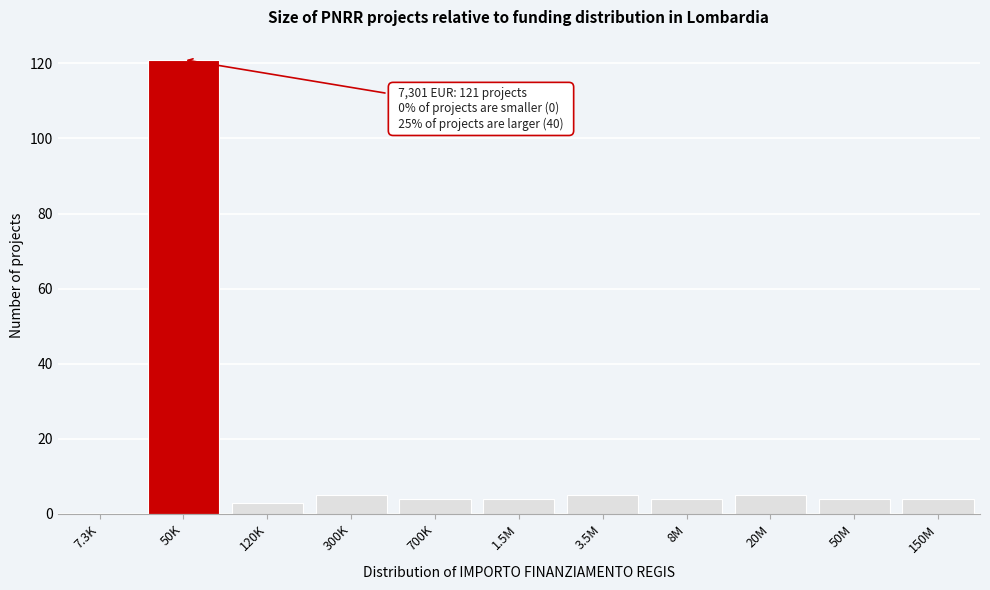

Reading left to right, extract all data points from this chart.

7.3K=0	50K=121	120K=3	300K=5	700K=4	1.5M=4	3.5M=5	8M=4	20M=5	50M=4	150M=4